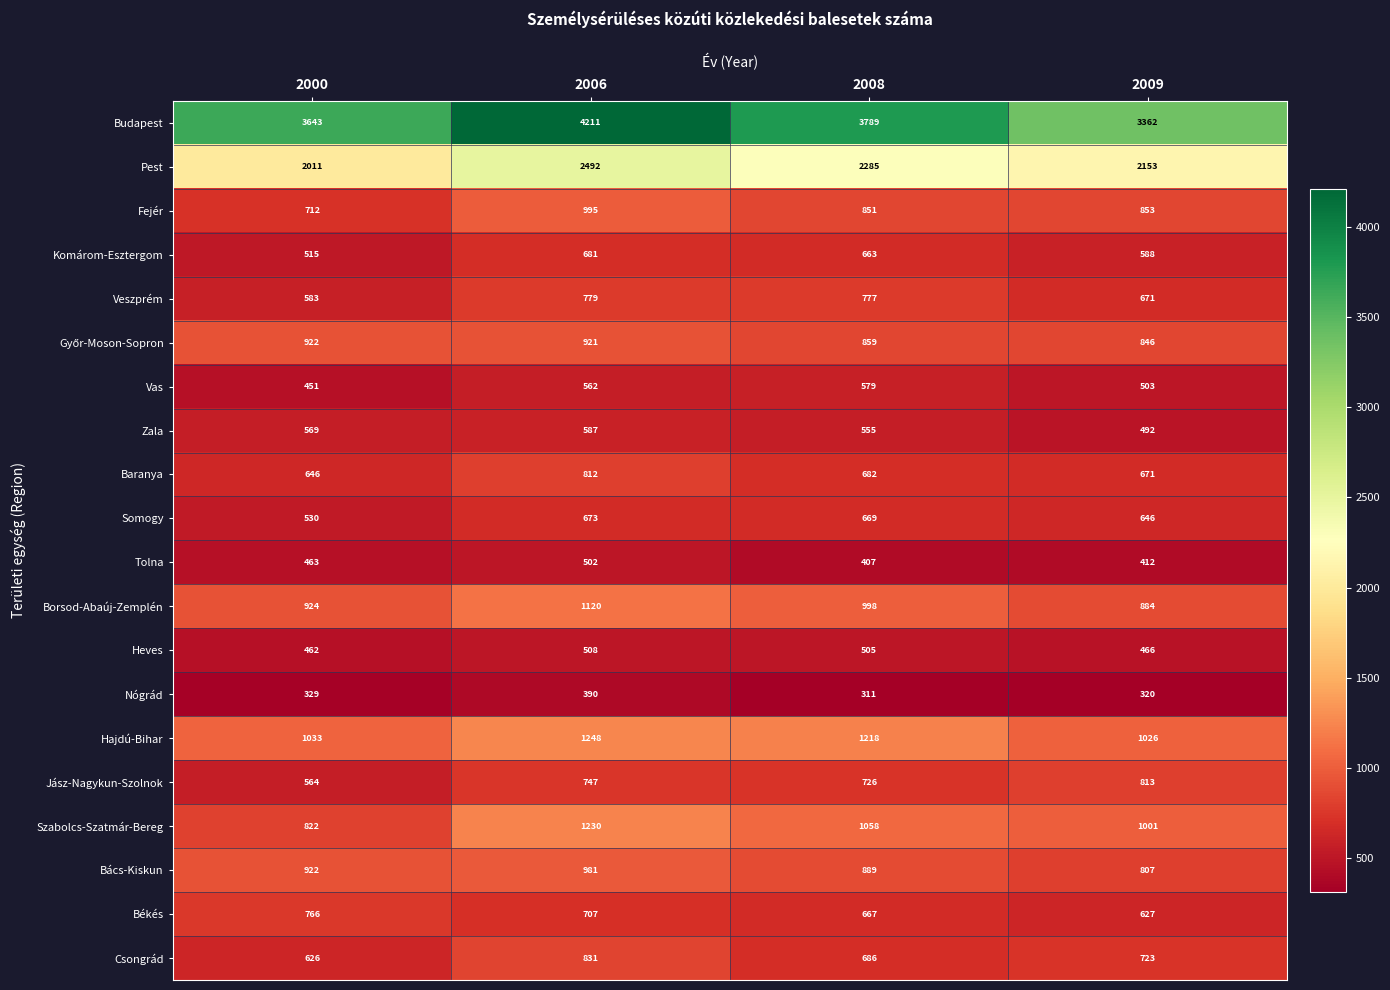

Which series has the largest total across all categories?

Budapest